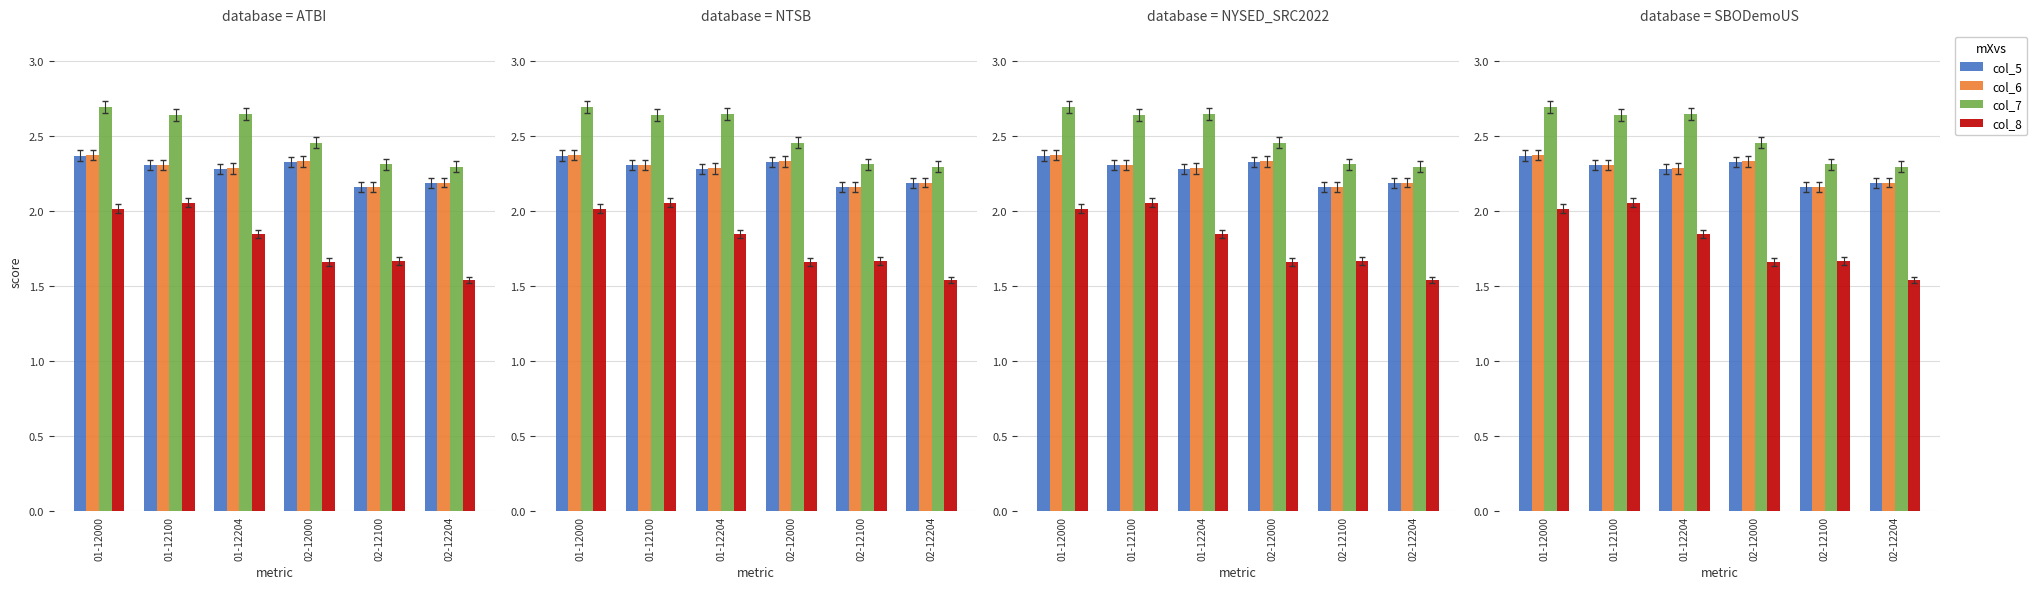

What are all the series names shown in the legend?

col_5, col_6, col_7, col_8